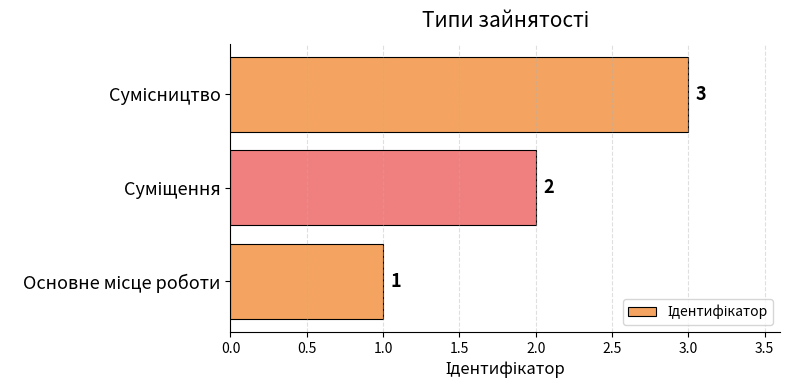

Count the values in the range 1 to 3.

3